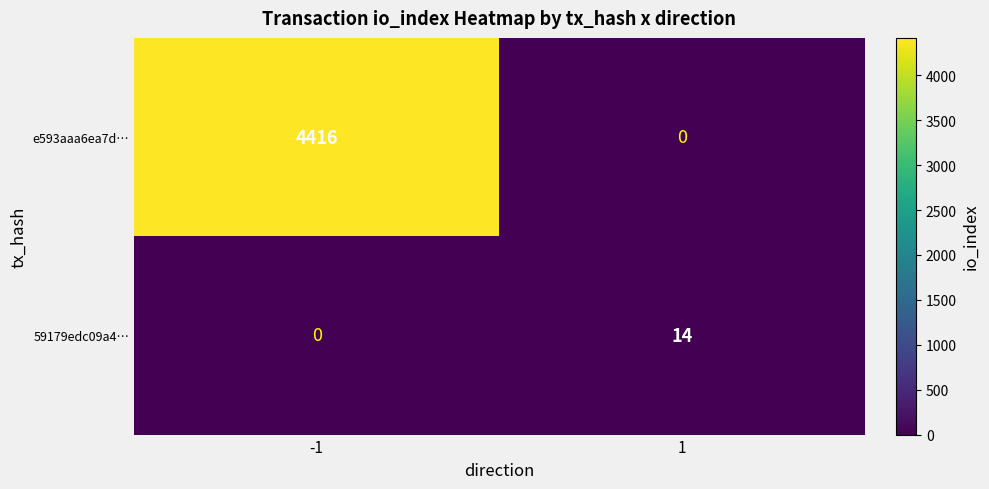

Reading left to right, extract all data points from this chart.

e593aaa6ea7d…: 4416	0
59179edc09a4…: 0	14